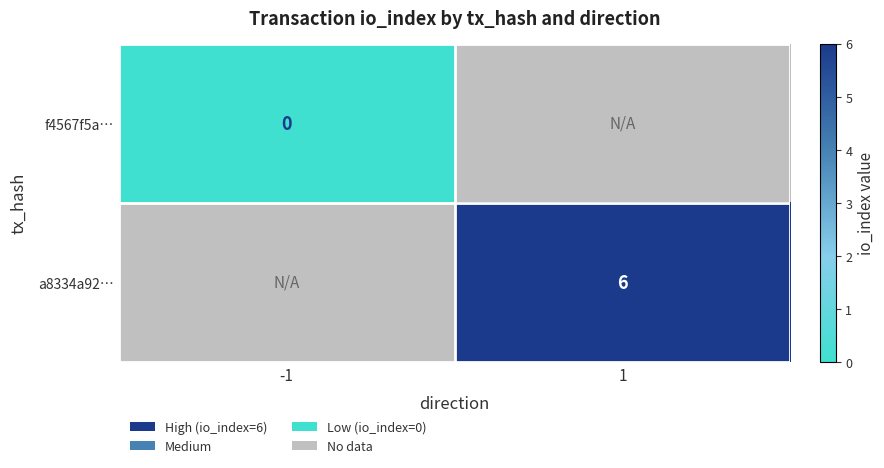

How many data points does each series have?

2